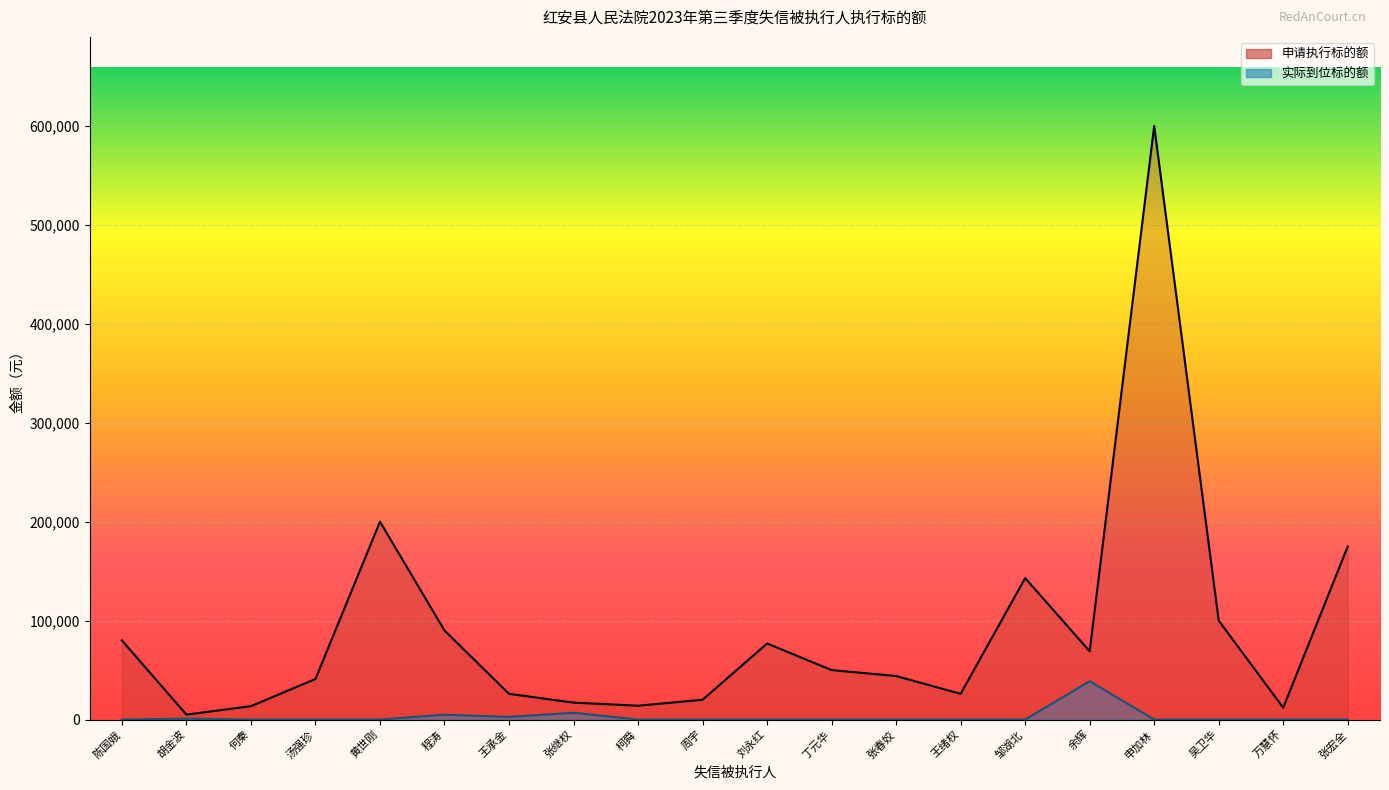

True or false: 申请执行标的额 has a value of 113514.5 at 陈国娥.

False